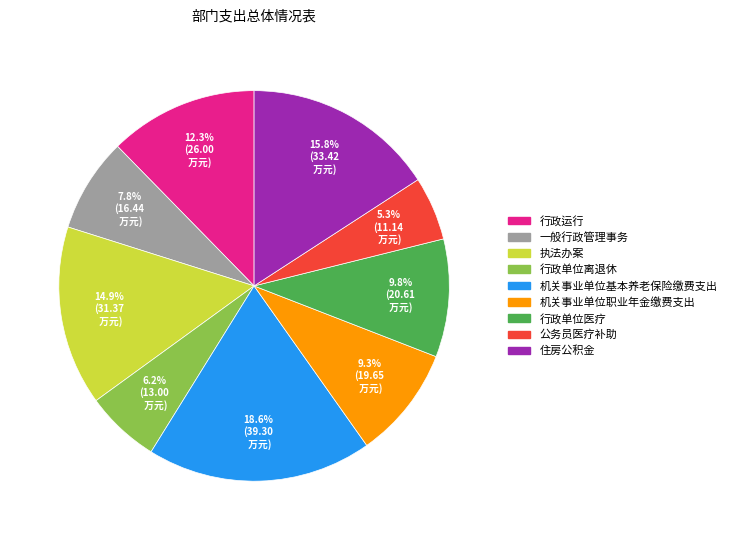

To the nearest percent, what is the difference between the largest and smallest slice percentages?

13%